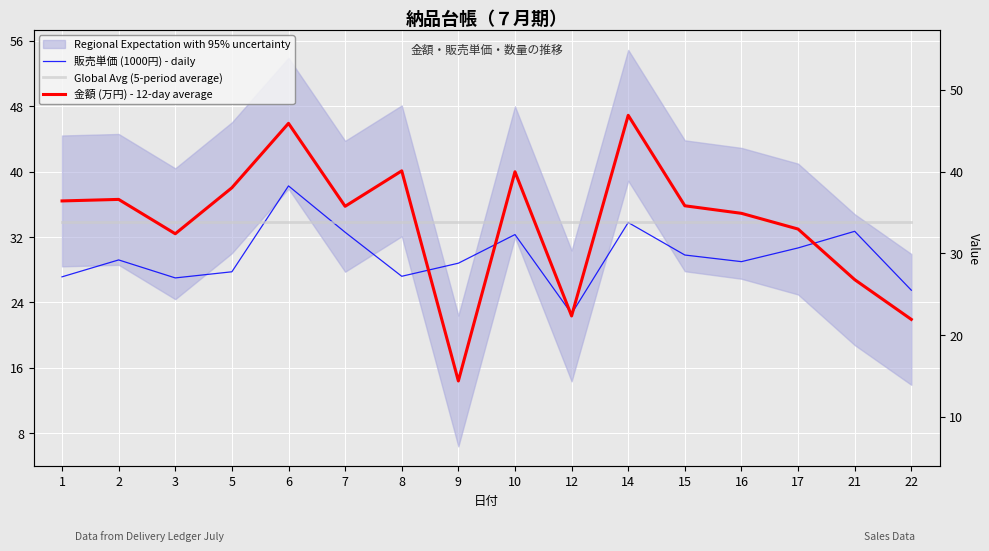

At which label does 販売単価 (1000円) - daily first exceed 29?

2